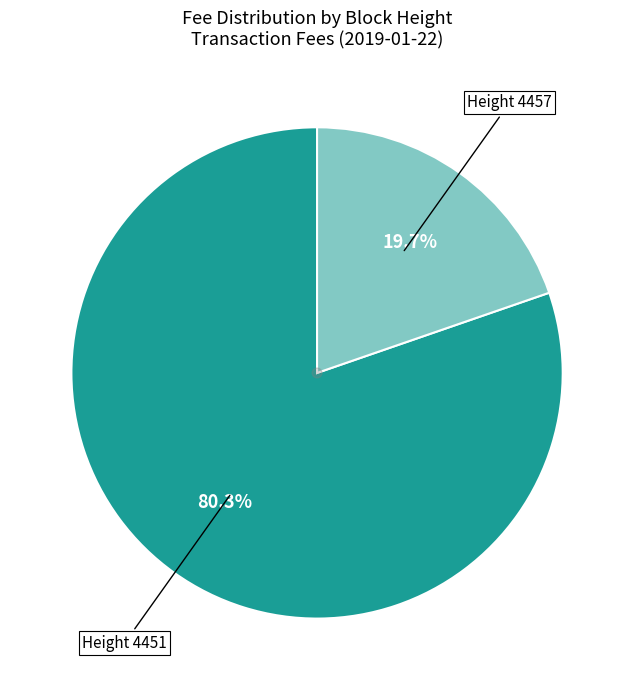

What is the majority slice?

Height 4451